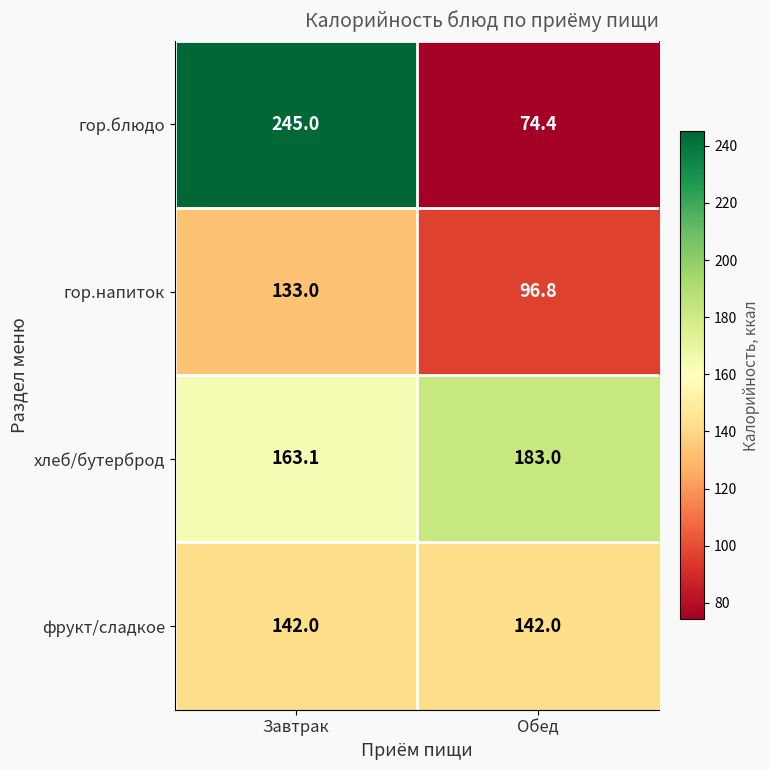

At which label is хлеб/бутерброд closest to 173?

Завтрак